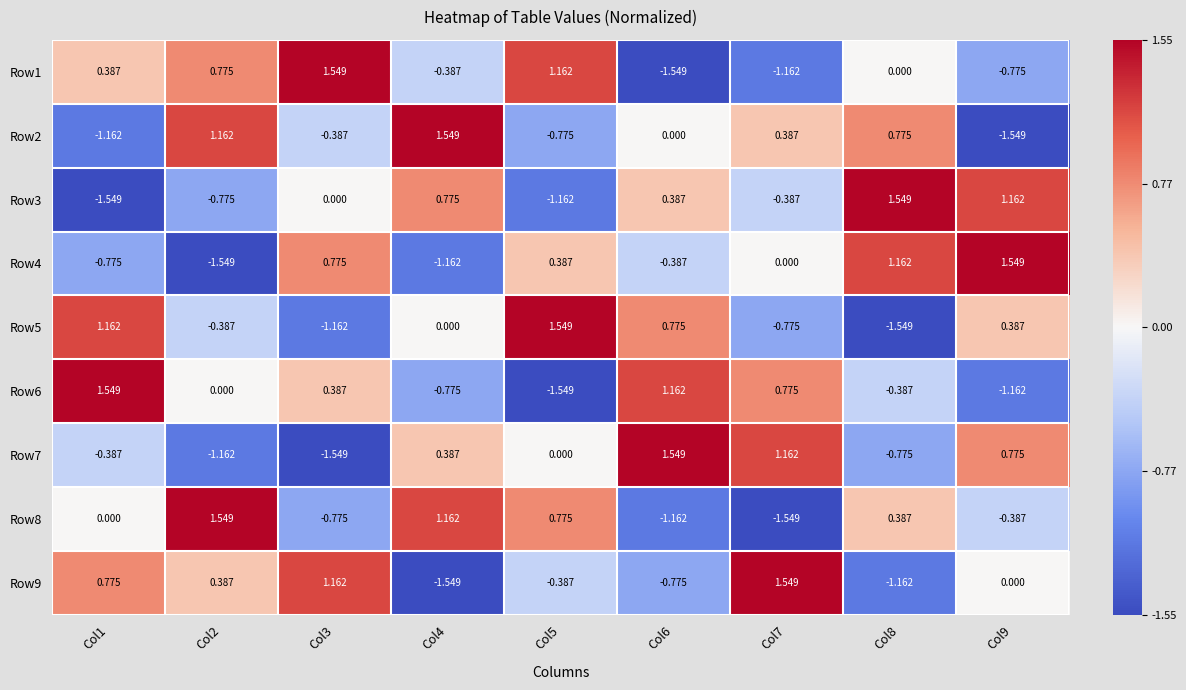

What is the difference between the Row3 values at Col3 and Col1?

1.5